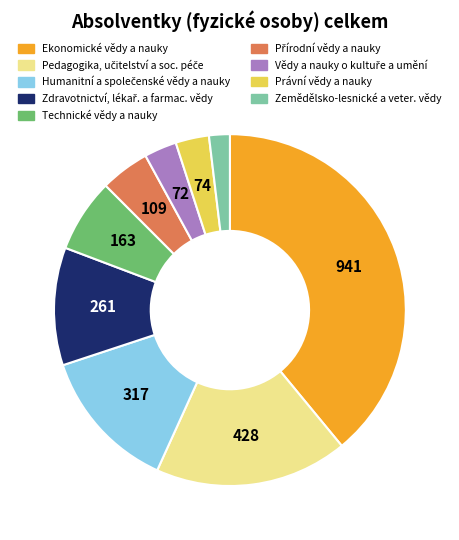

Does any single category account for the majority?

No